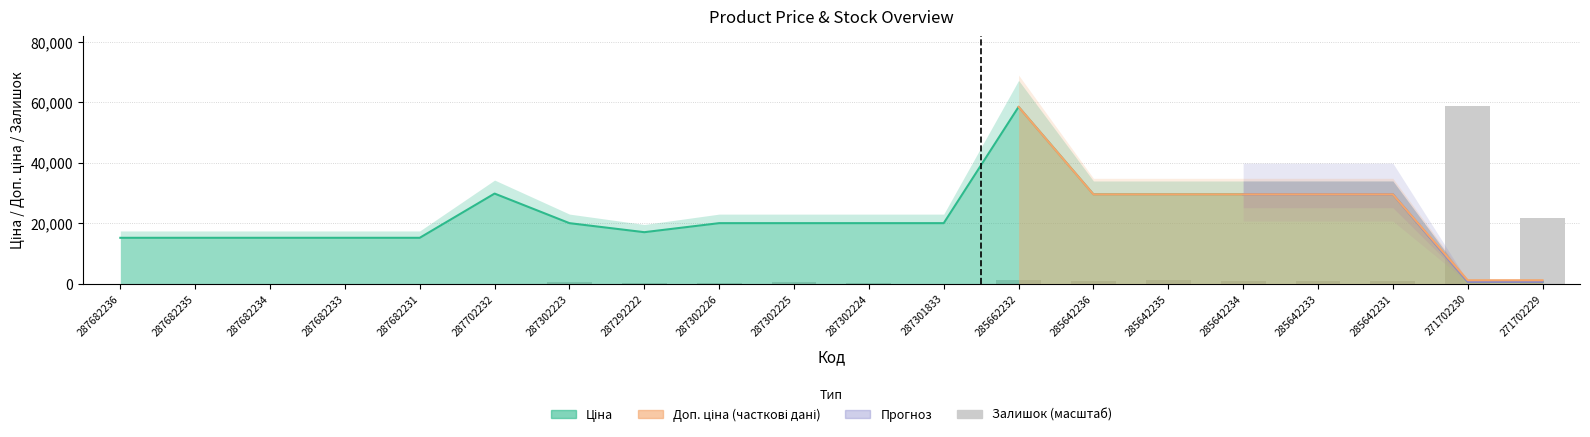

What is the label of the 9th bar from the right?

287301833